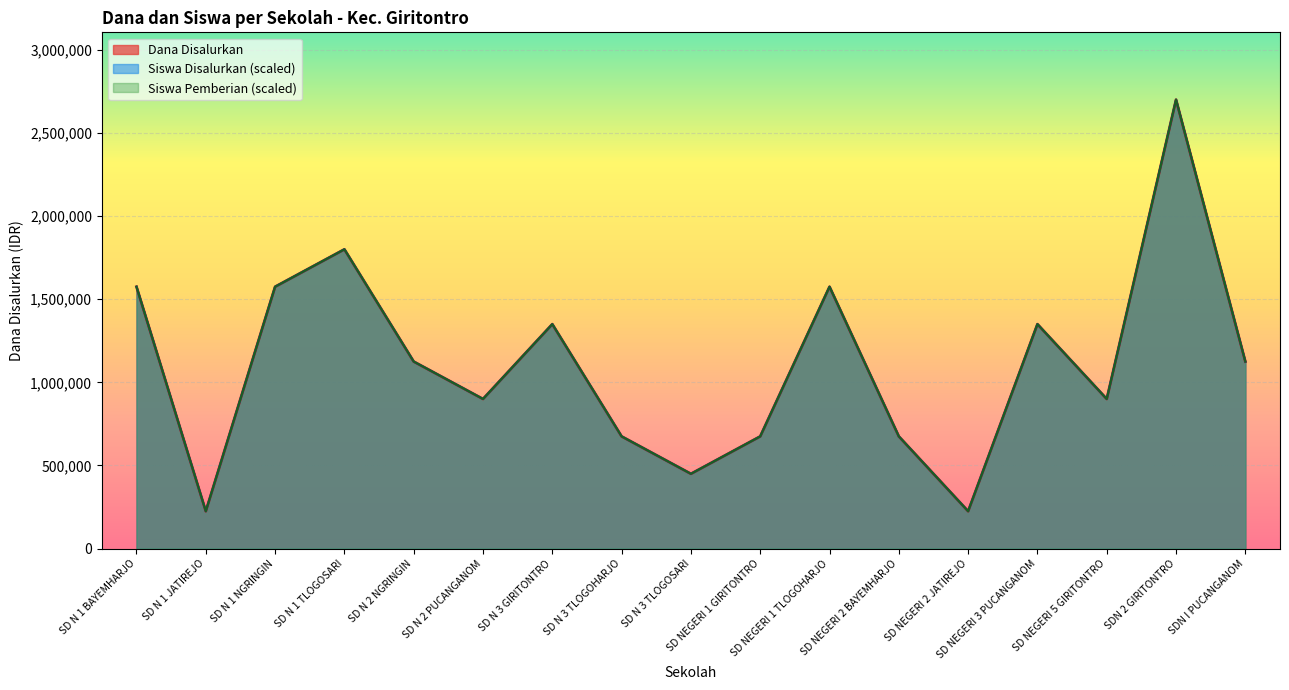

Where does the Siswa Pemberian series first go above 1125000?

SD N 1 BAYEMHARJO